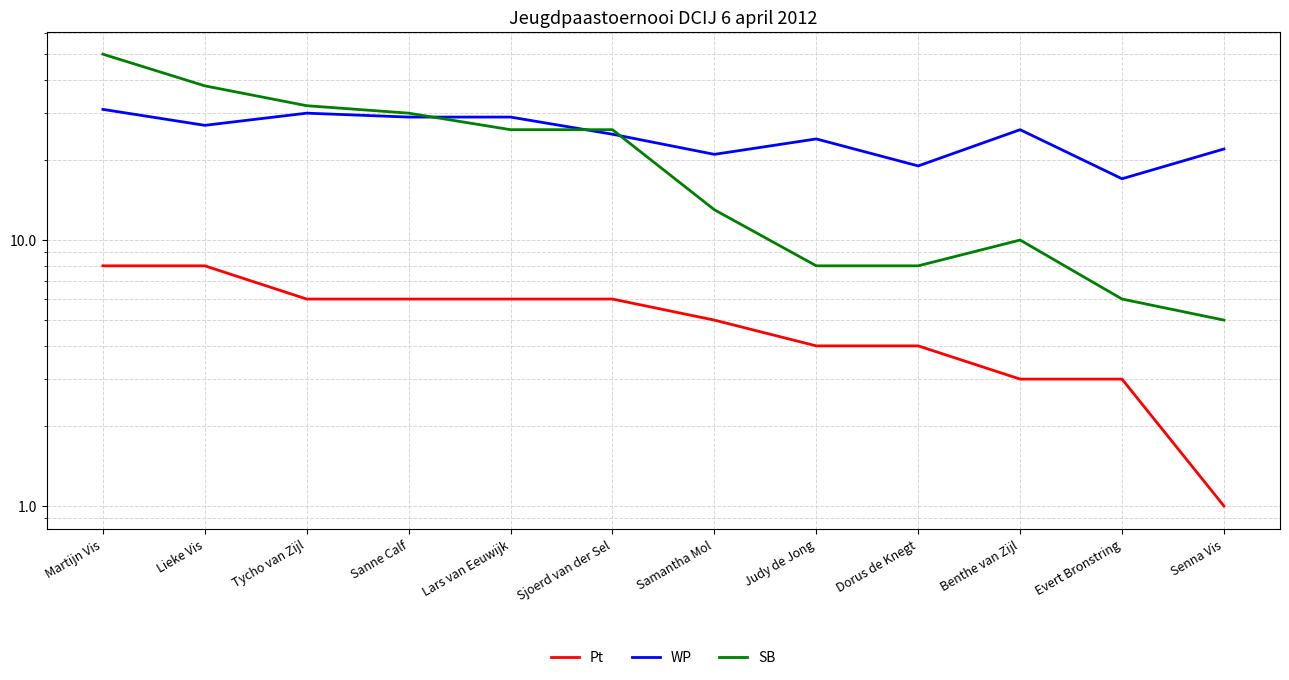

At how many categories does at least one series exceed 34?

2